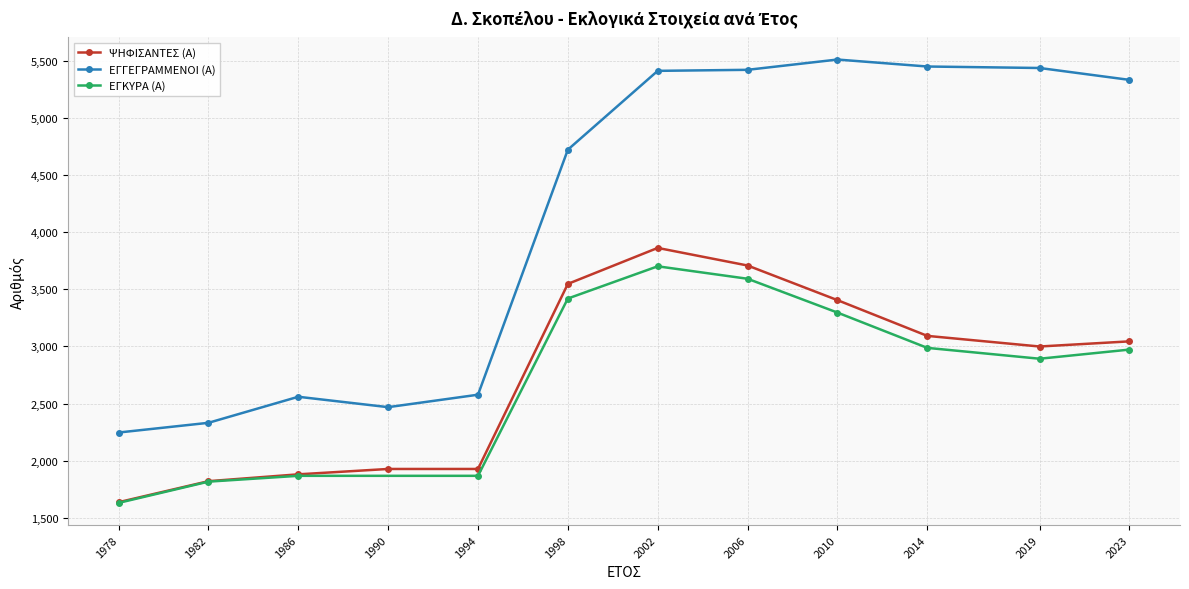

At which label does ΨΗΦΙΣΑΝΤΕΣ (Α) reach its minimum?

1978